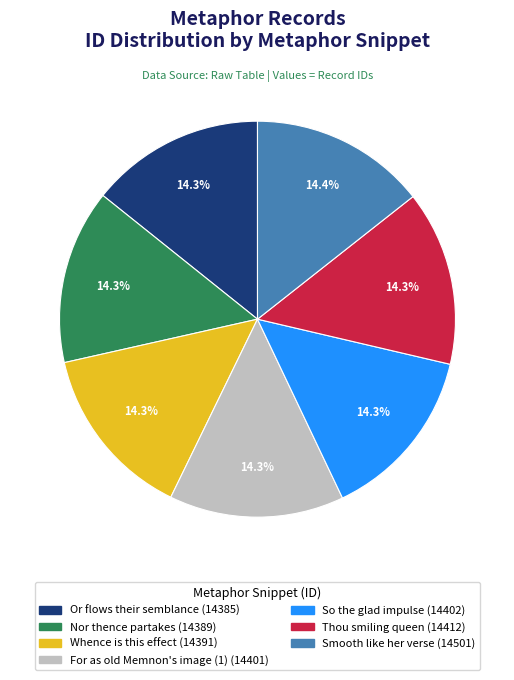

How many slices are in this pie chart?

7